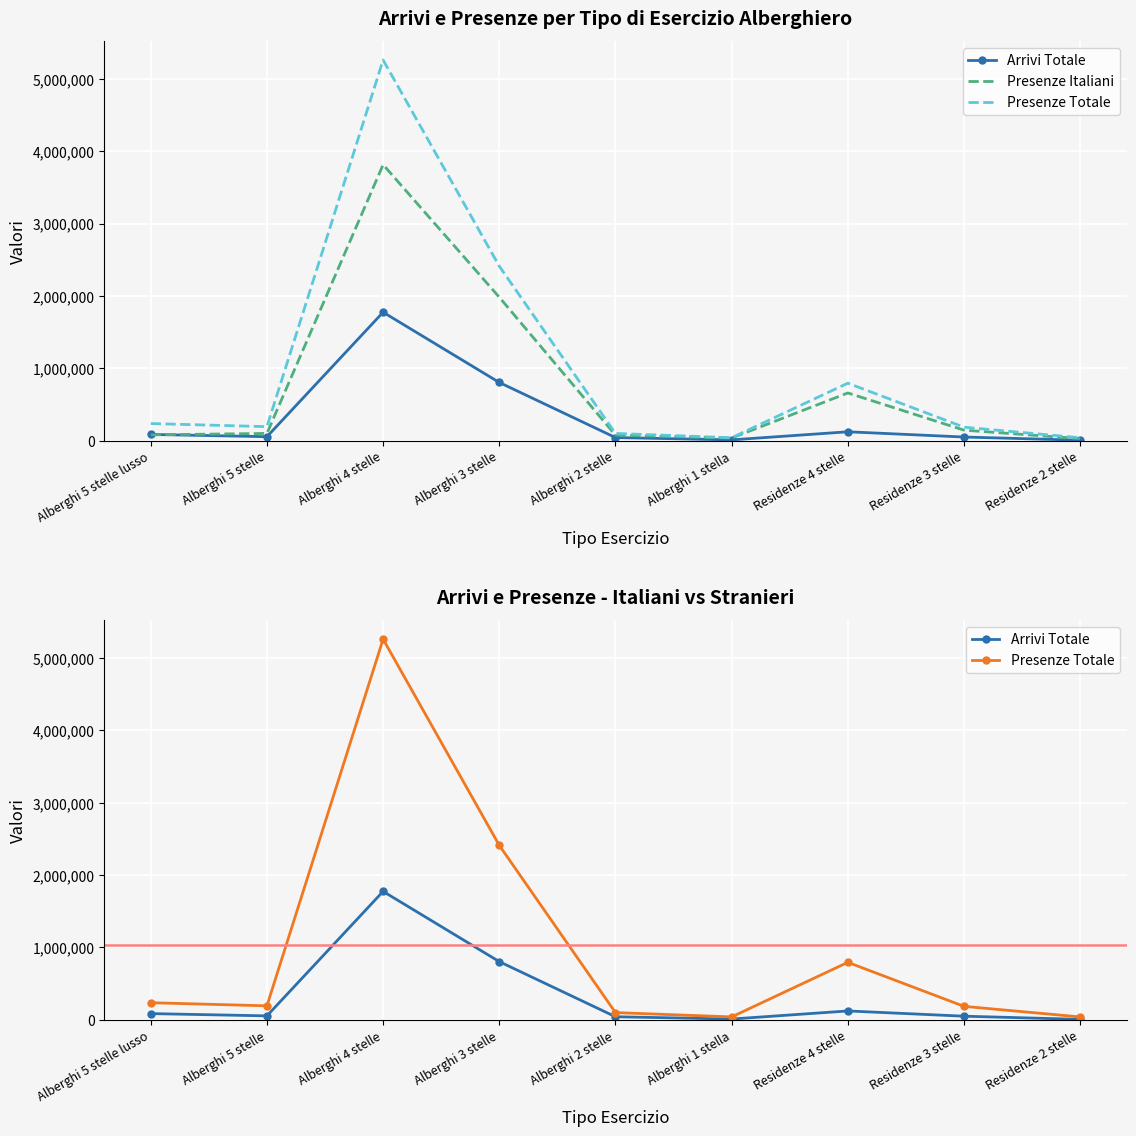

How many interior local valleys does the Arrivi Totale series have?

2